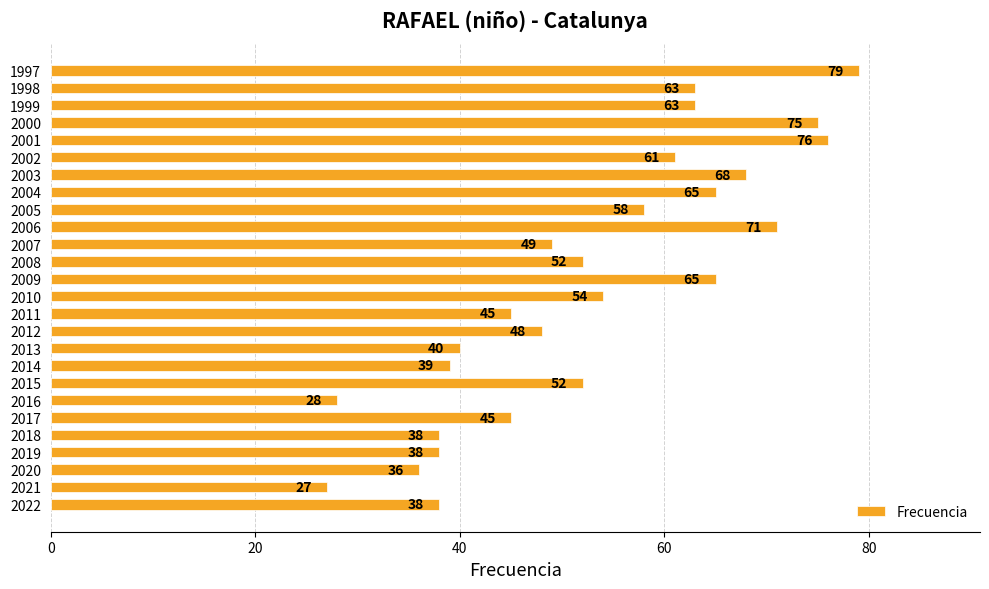

What is the smallest value displayed?

27